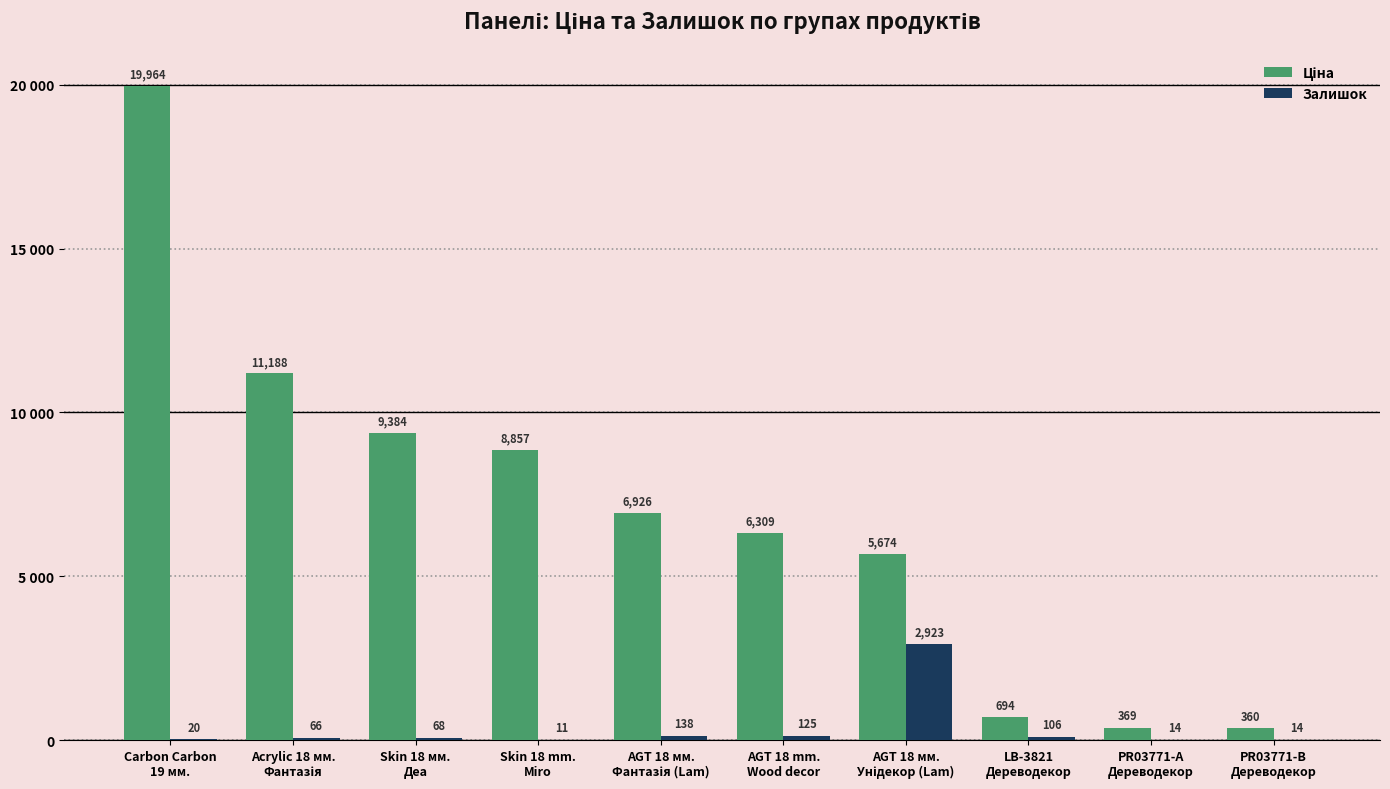

Which category has the lowest value across all series?

Skin 18 mm.
Miro